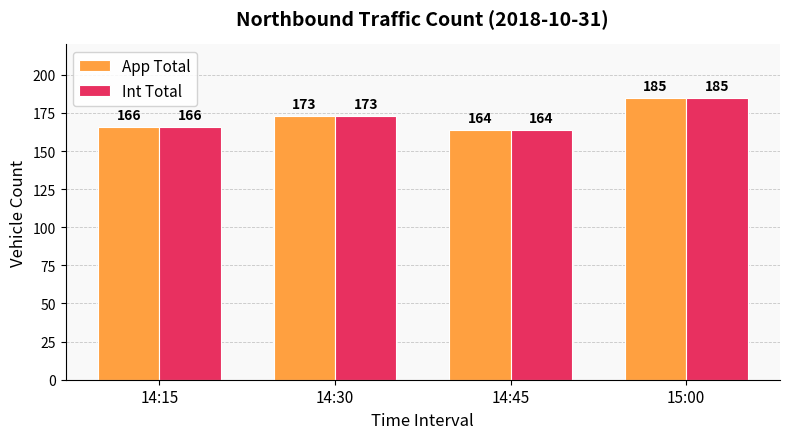

True or false: App Total has a value of 67 at 14:45.

False